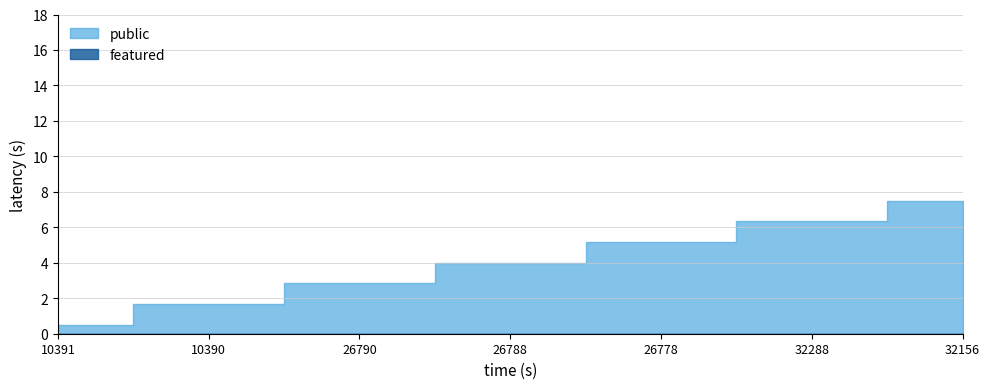

Count the number of categories in the chart.

7